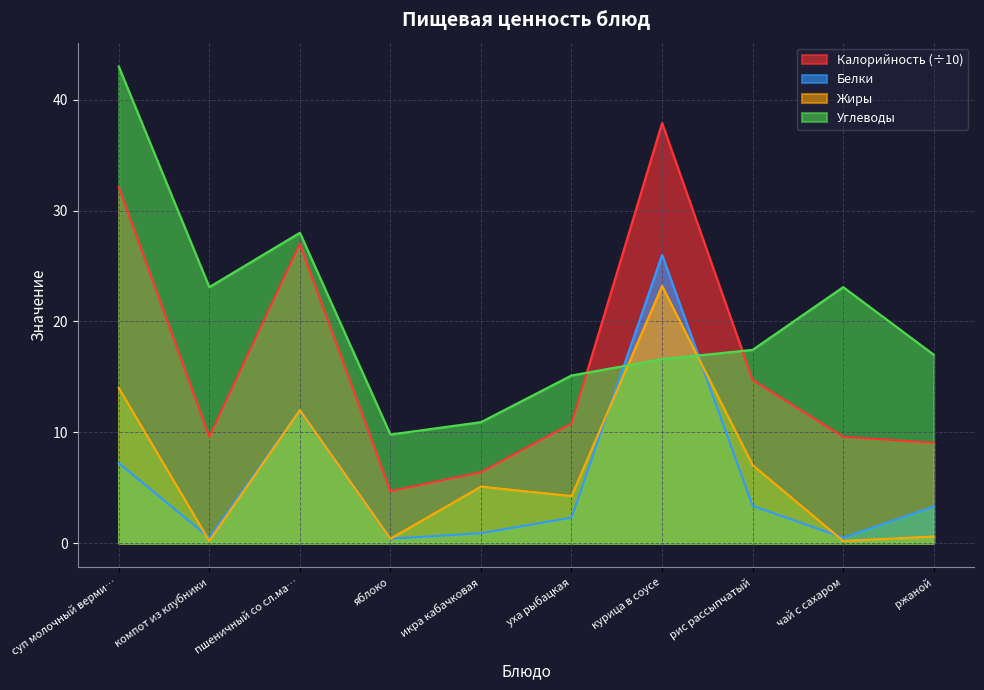

At which category is the sum across all series the highest?

курица в соусе